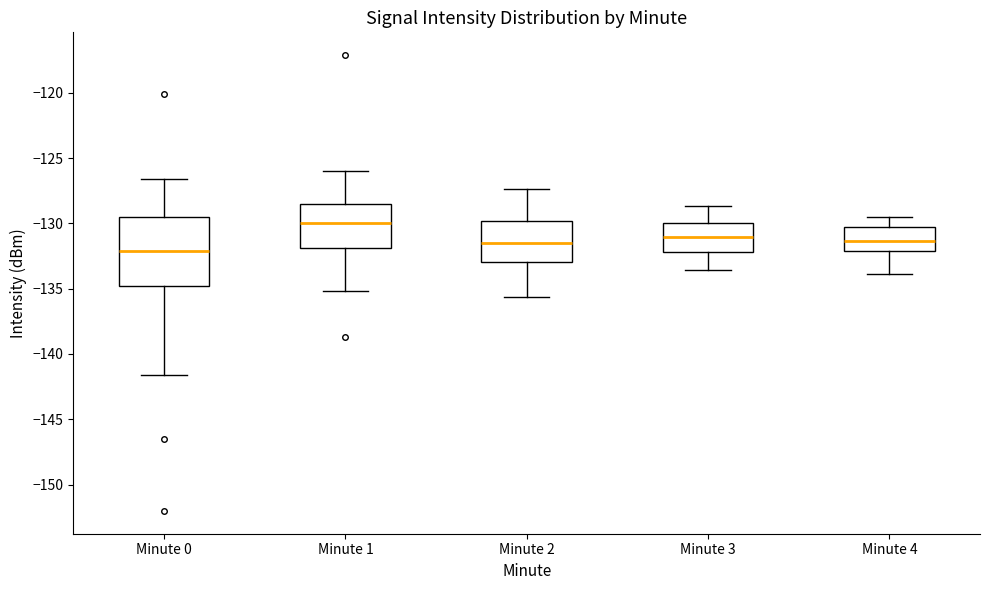

Where does the upper whisker of the box for Minute 3 end on the y-axis? The values are not printed on the chart, so give them approximately, as read against the axis.

-128.5